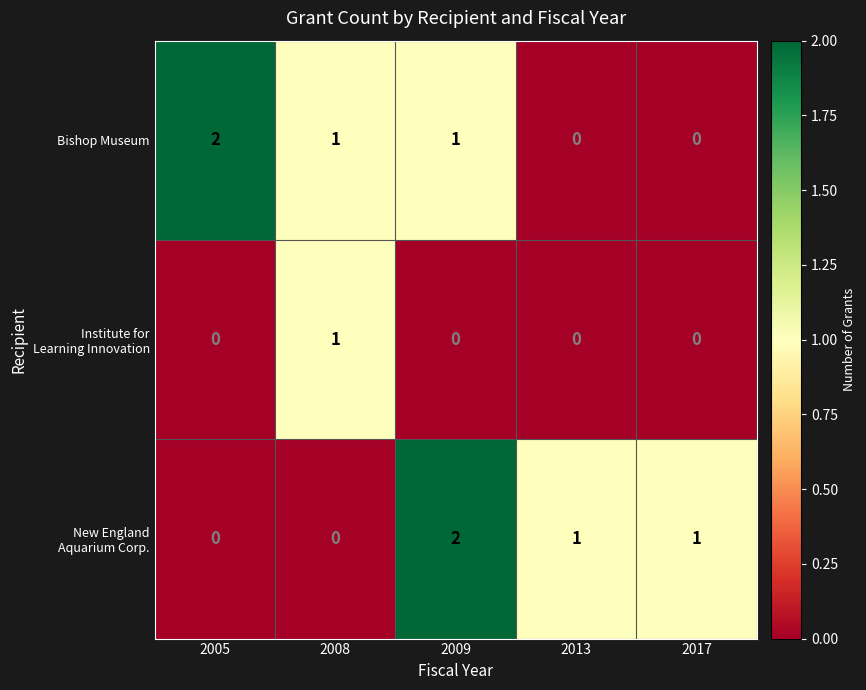

What is the sum of the Bishop Museum values at 2005 and 2009?

3